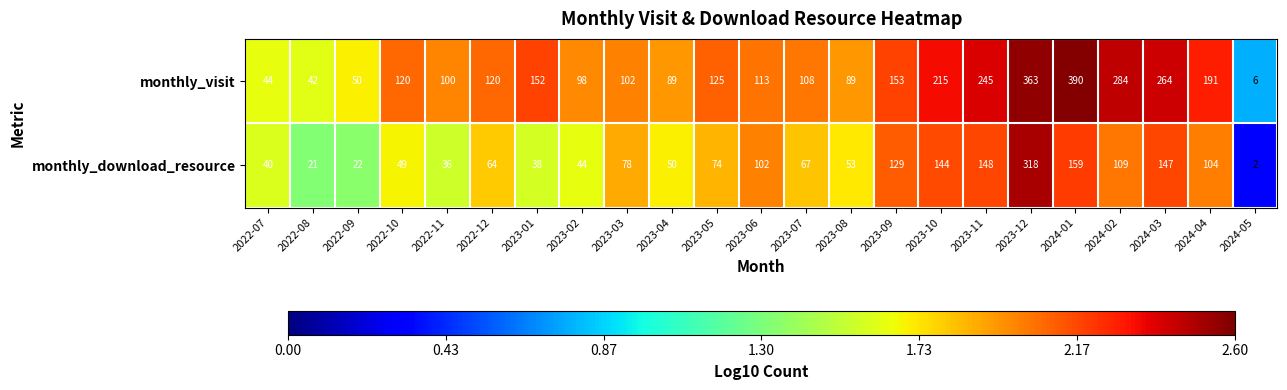

What is the difference between the maximum and minimum values in the monthly_download_resource series?

316